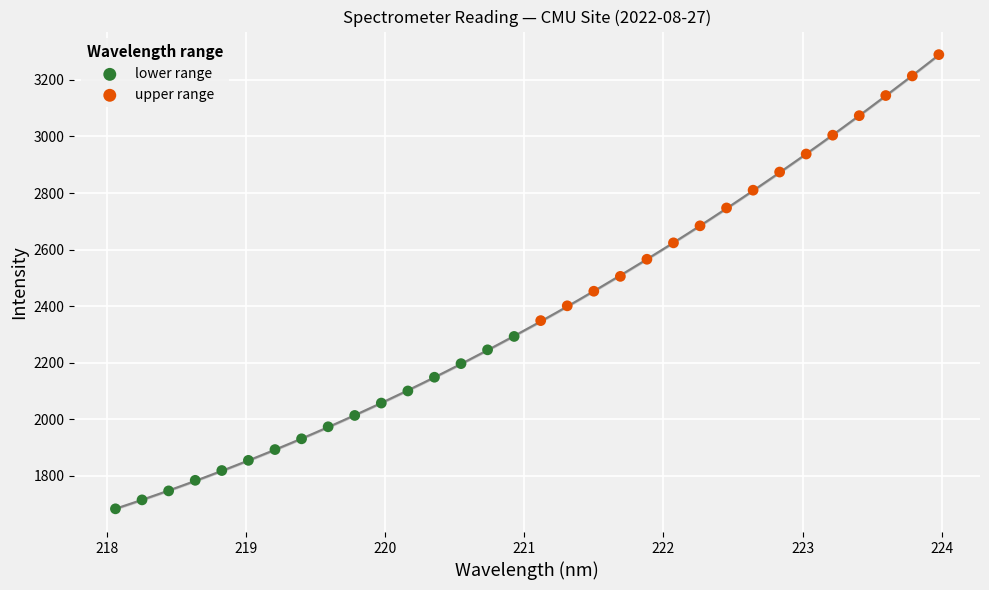

What are all the series names shown in the legend?

lower range, upper range